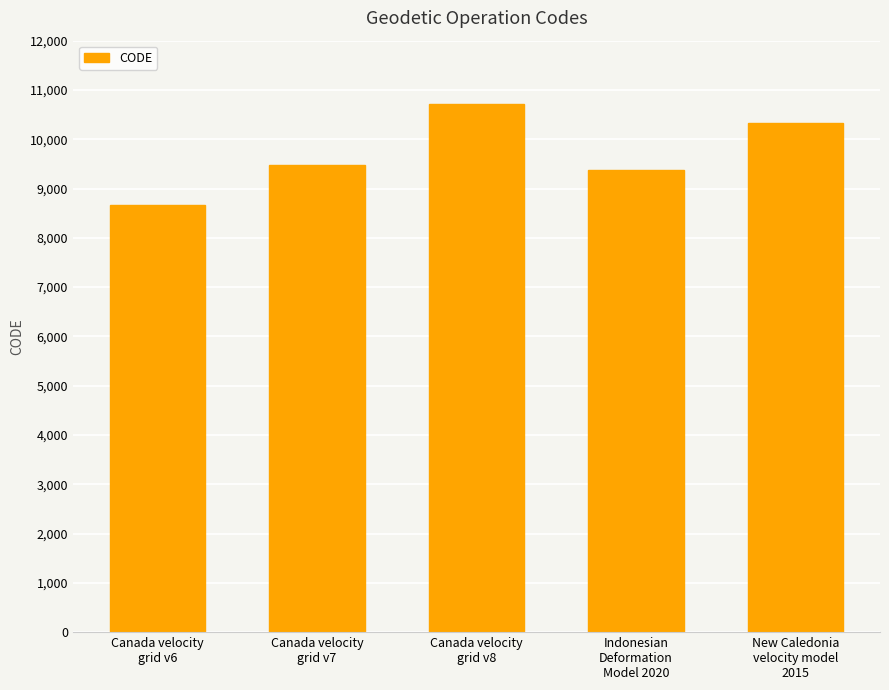

Which label corresponds to the smallest value in the chart?

Canada velocity
grid v6